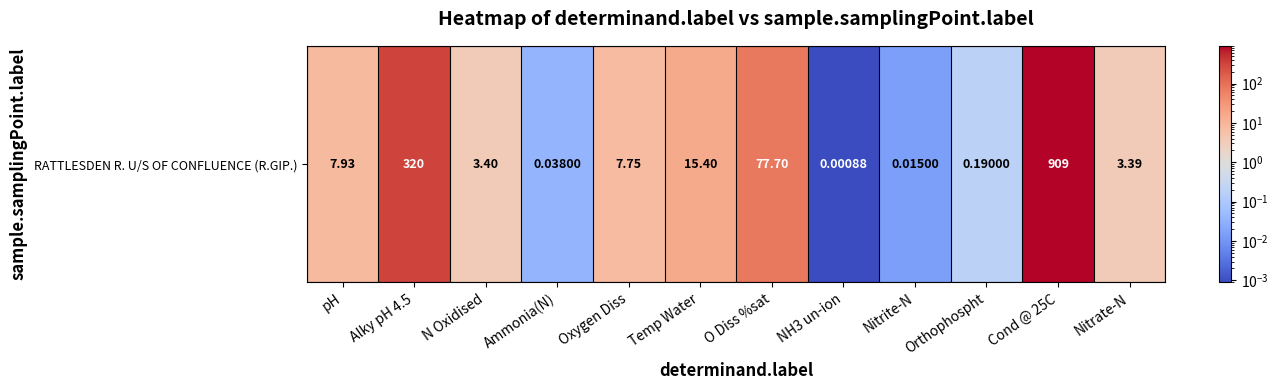

Reading right to left, list all the values displayed in this chart.

Nitrate-N=3.4	Cond @ 25C=909.0	Orthophospht=0.2	Nitrite-N=0.0	NH3 un-ion=0.0	O Diss %sat=77.7	Temp Water=15.4	Oxygen Diss=7.8	Ammonia(N)=0.0	N Oxidised=3.4	Alky pH 4.5=320.0	pH=7.9